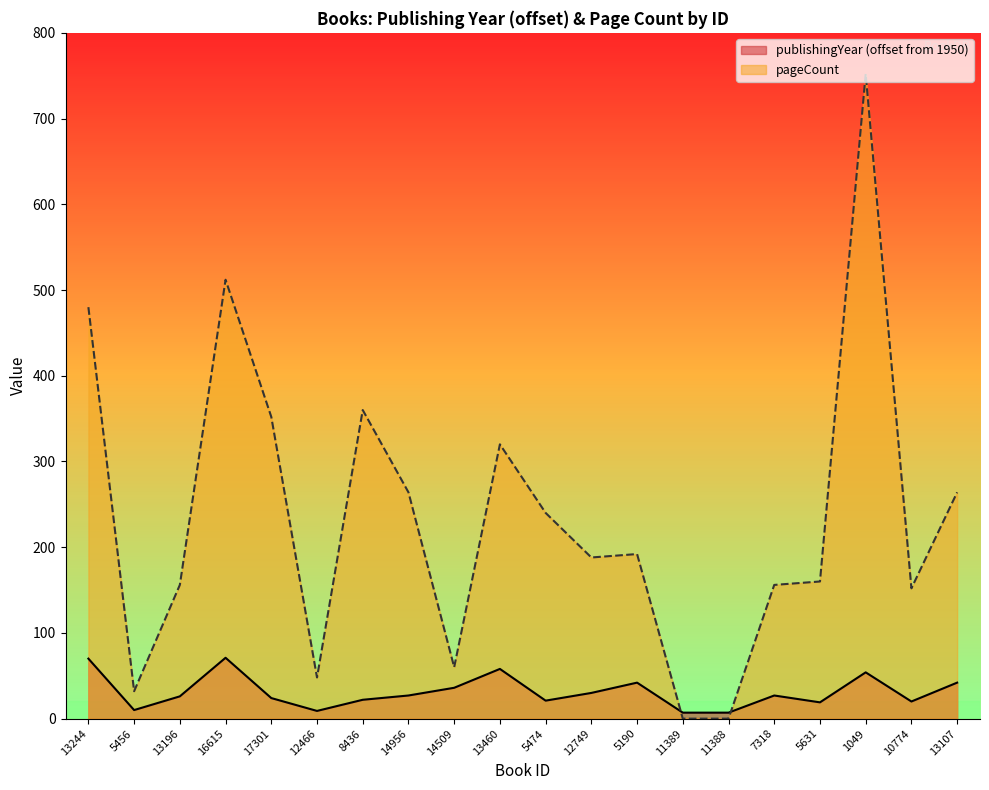

Where is the first local maximum for pageCount?

16615